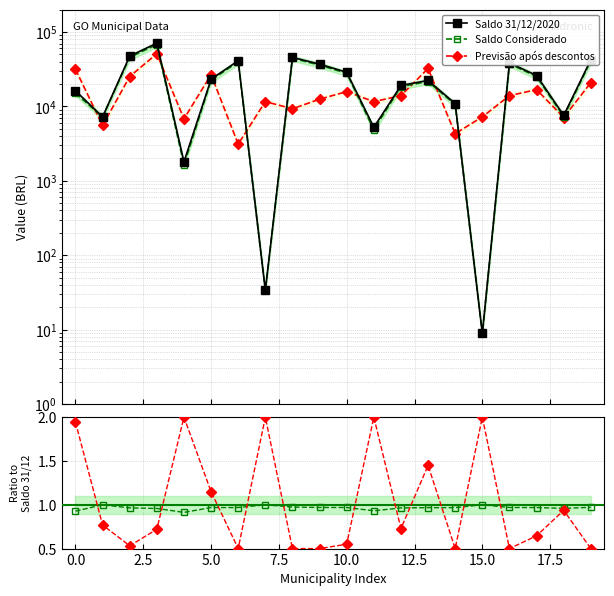

What is the greatest value displayed?

70758.8